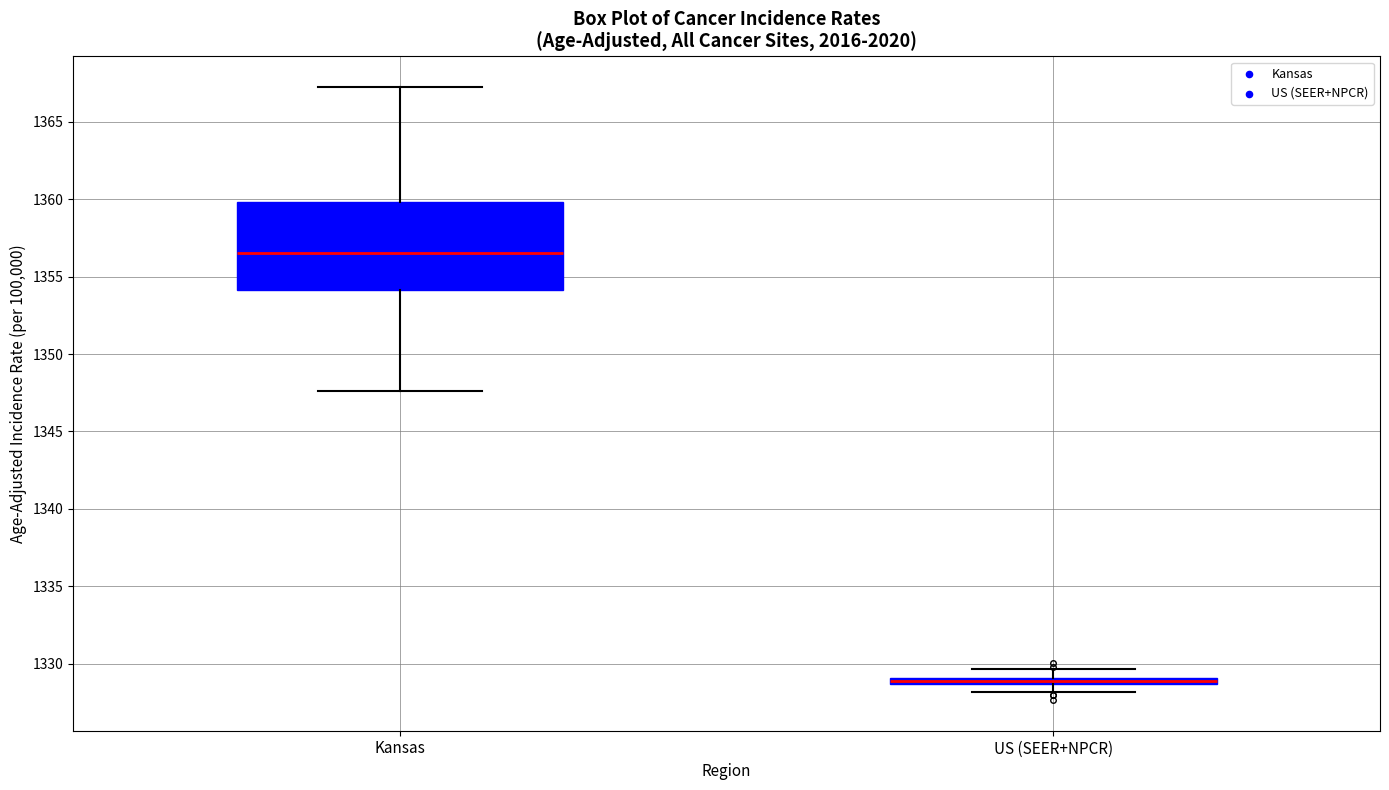

Where does the lower whisker of the box for Kansas end on the y-axis? The values are not printed on the chart, so give them approximately, as read against the axis.

1347.5